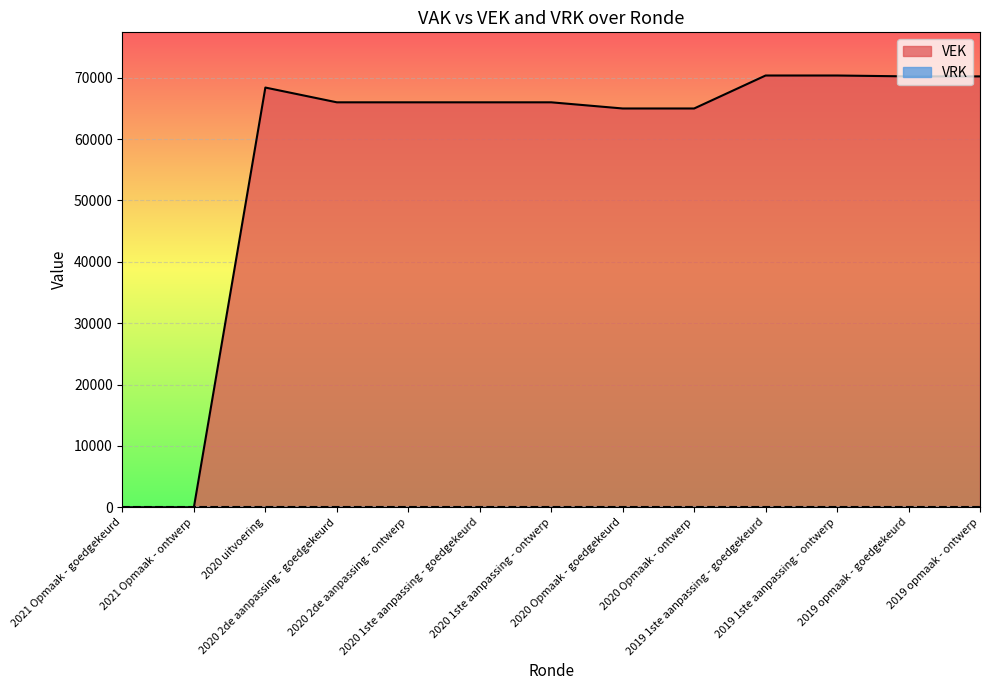

How many interior local peaks (higher than both neighbors) does the data have?

1